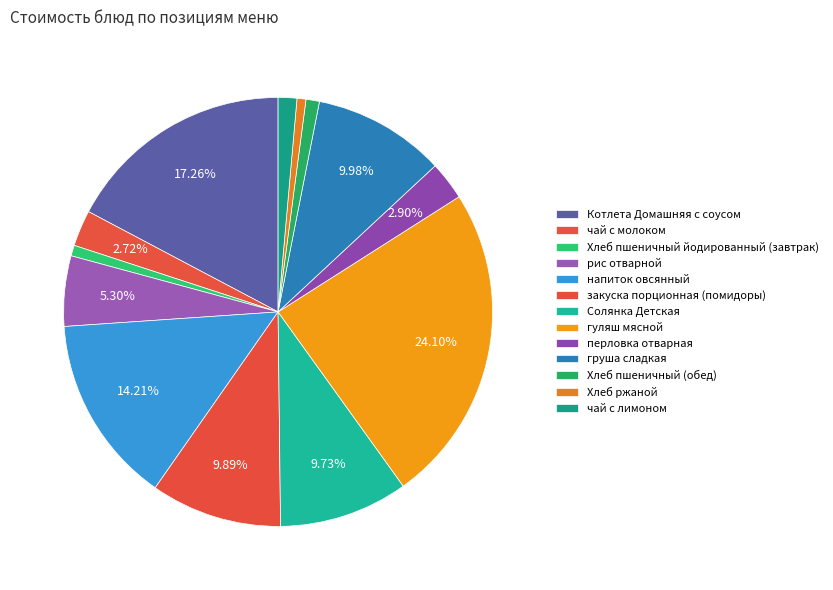

What is the change in value from напиток овсянный to груша сладкая?

-8.9